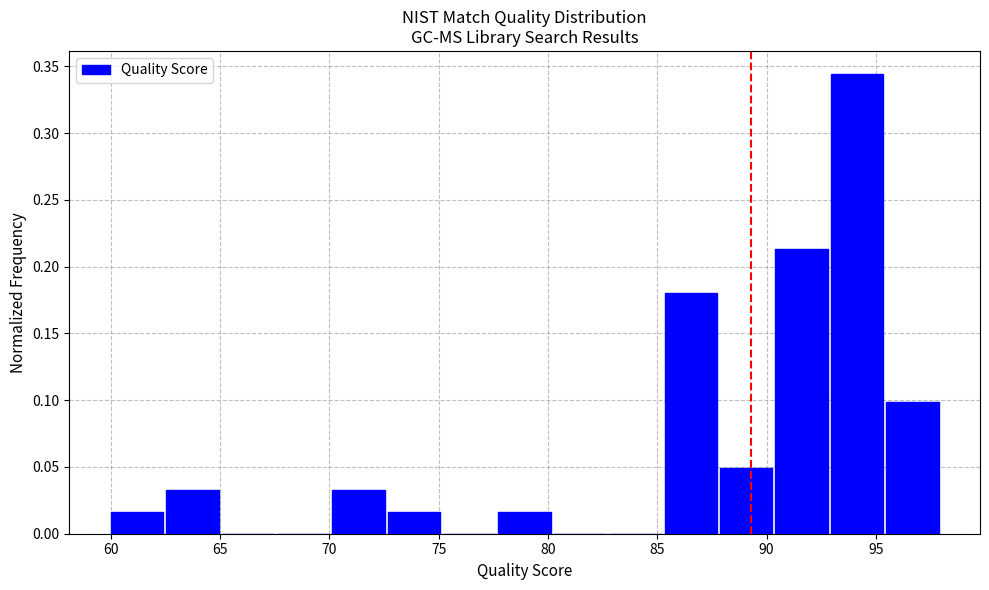

Over which range of the x-axis is the bar tallest?

93.0 to 95.5